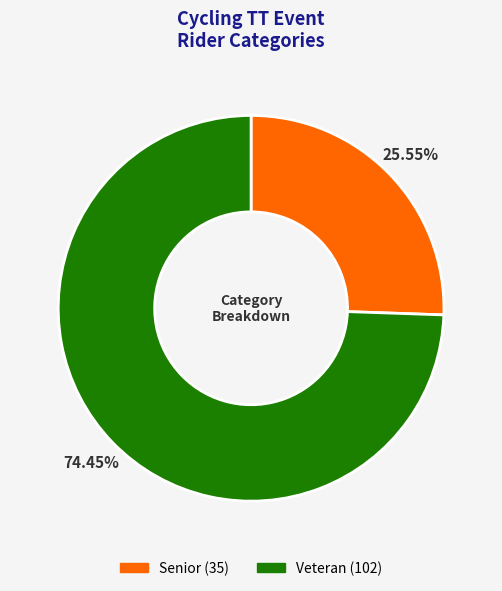

Approximately how many times larger is the value at Senior compared to Veteran?

0.3